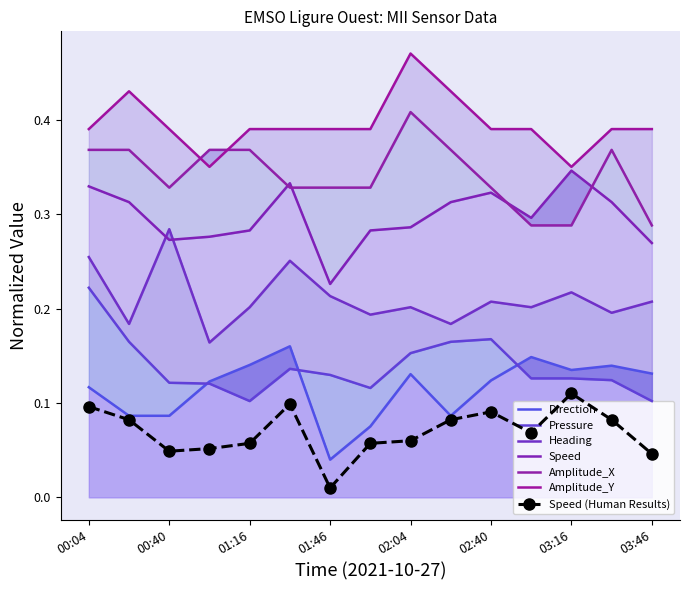

The value of Direction at 00:04 is 0.2. True or false?

False